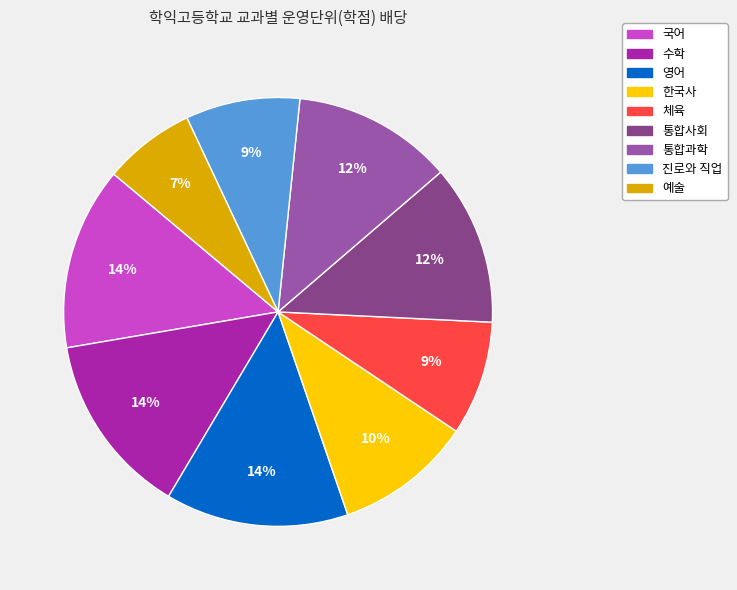

Which slice is the smallest?

예술